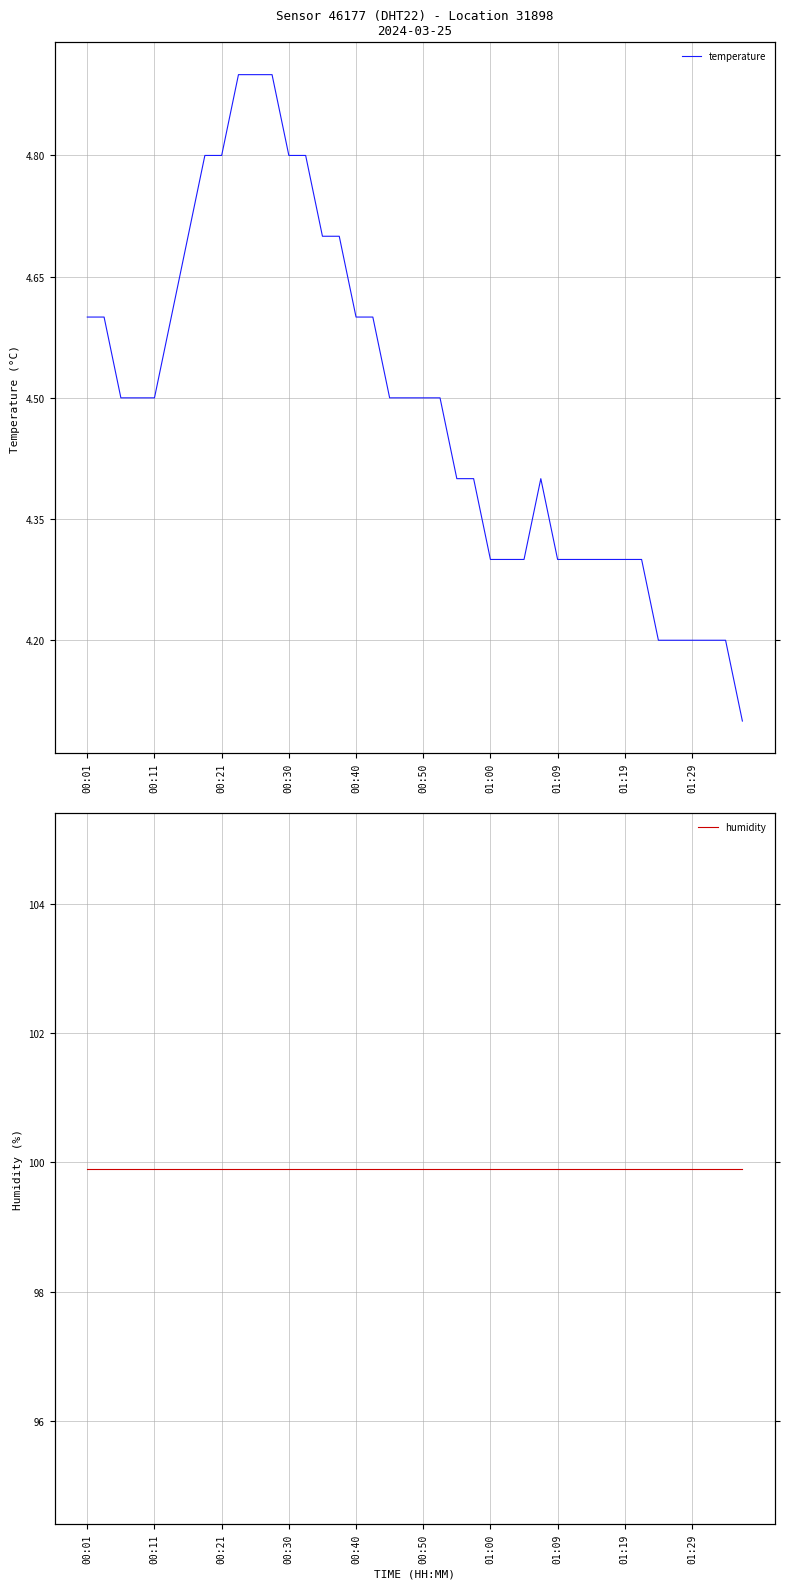

Is the value of humidity at 15 greater than the value of temperature at 36?

Yes